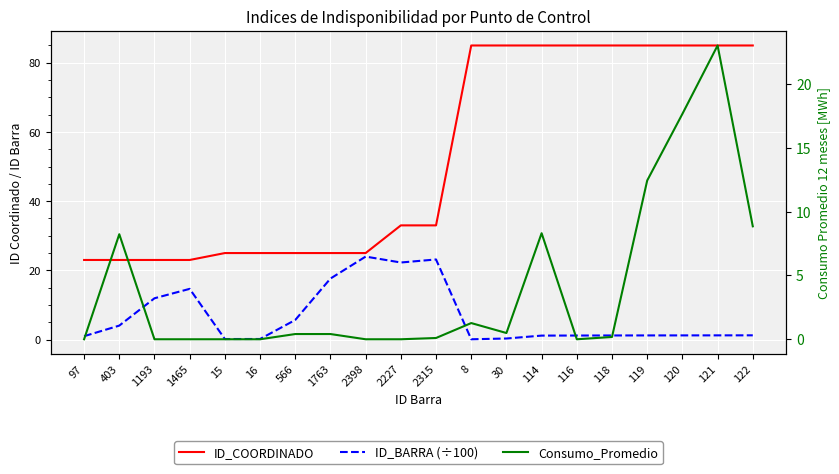

What position from the left is 2398?

9